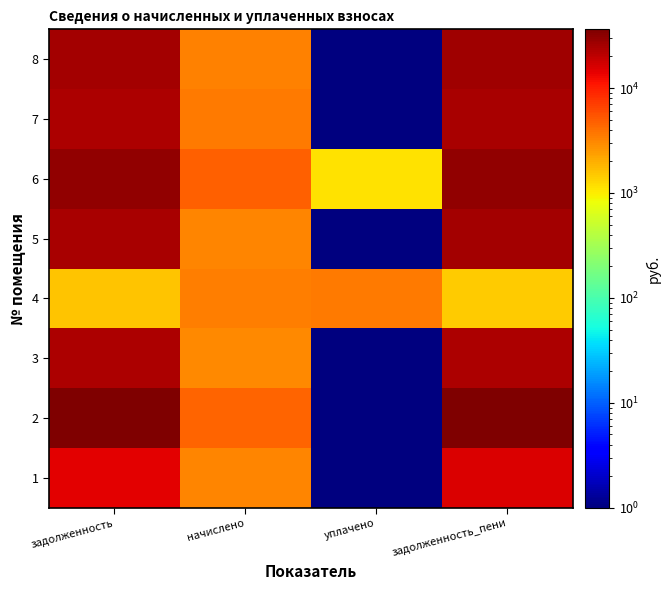

Which category has the highest value across all series?

задолженность_пени